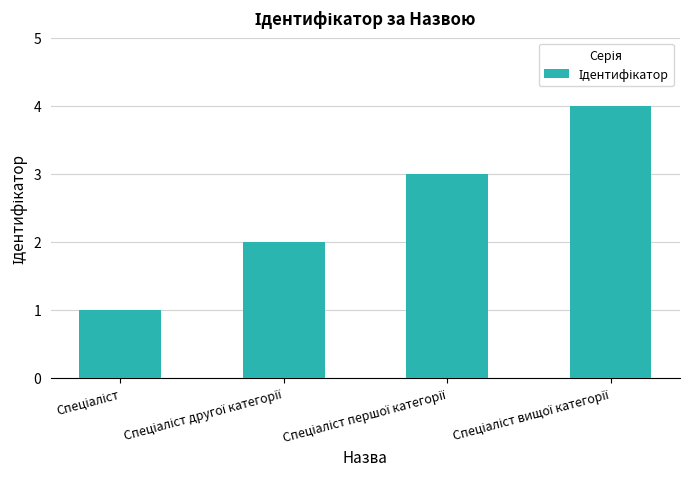

What is the value of the 1st bar from the left?

1